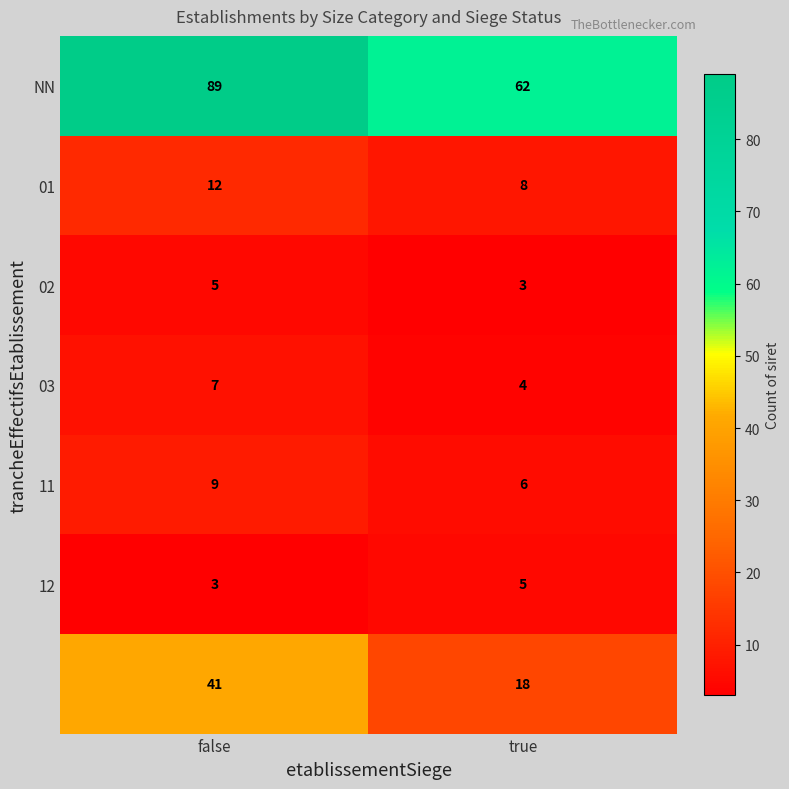

How many distinct data groups are displayed?

7